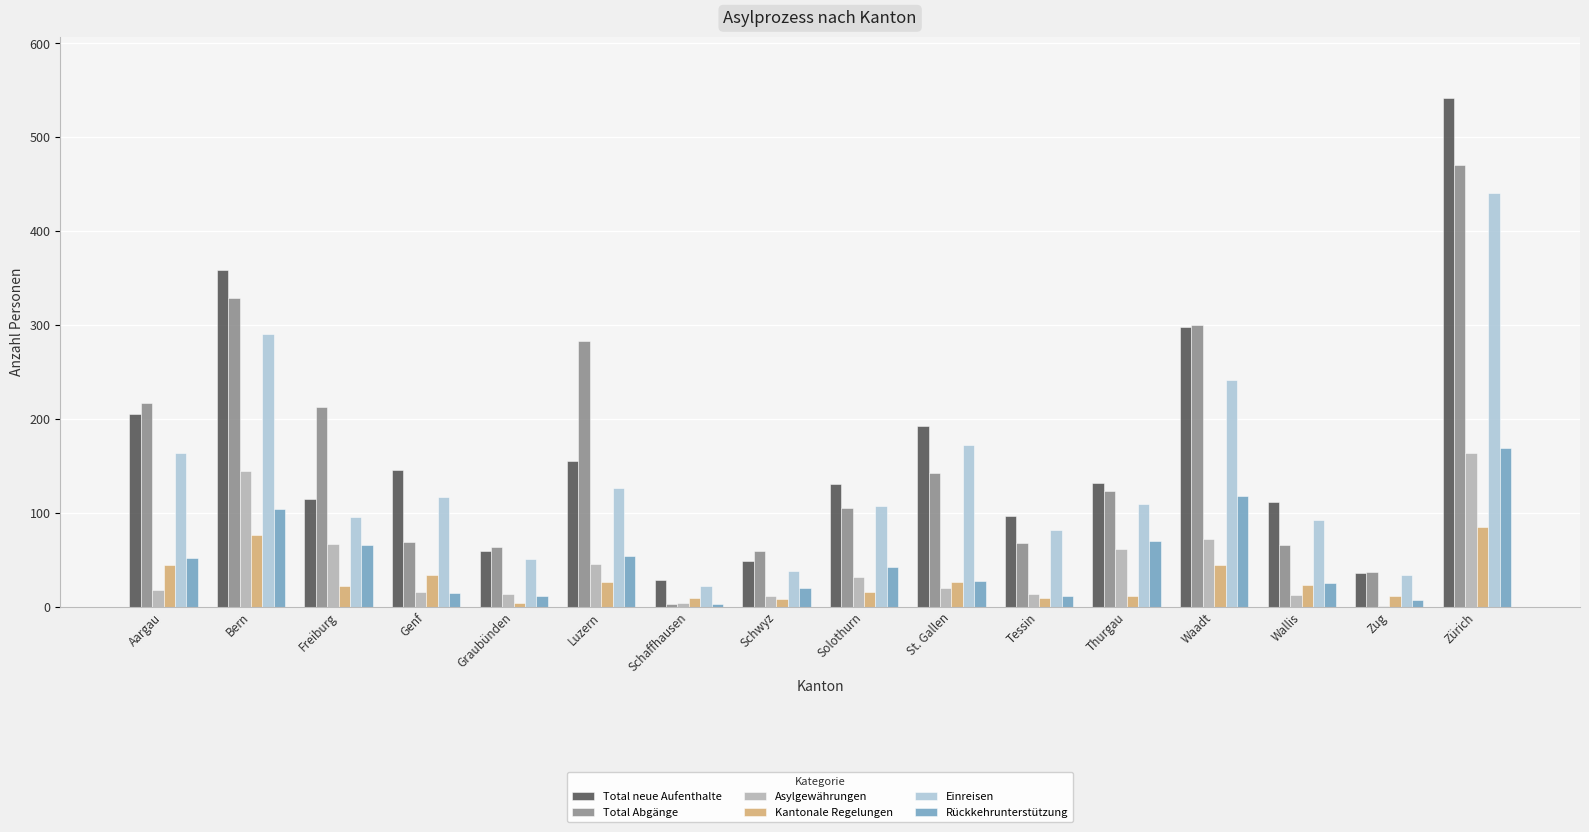

What is the highest value of the Rückkehrunterstützung series?

169